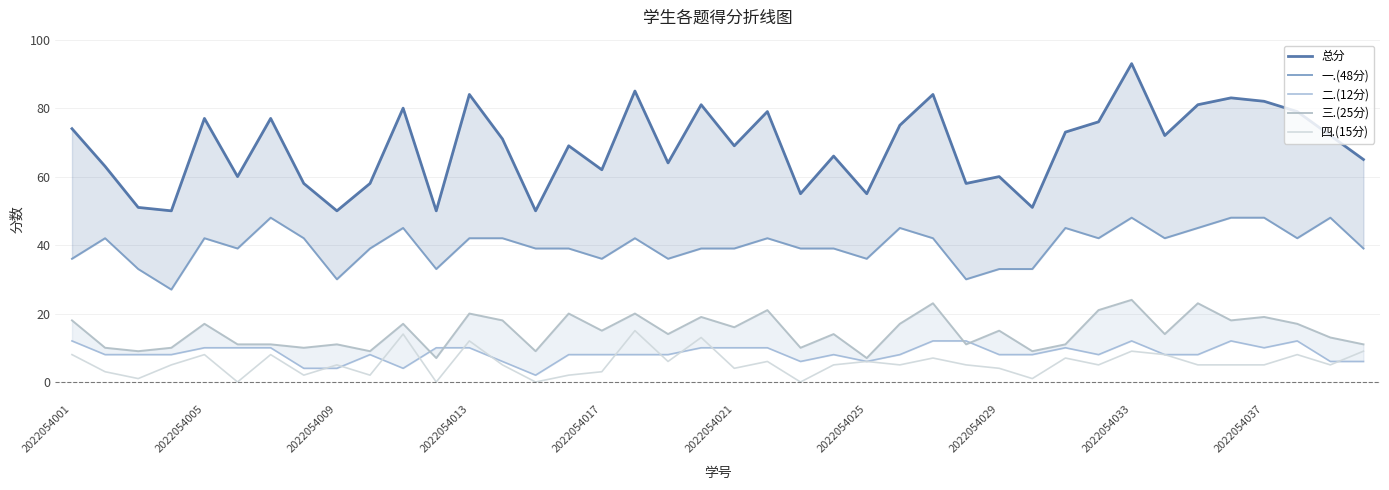

How many interior local valleys does the 四.(15分) series have?

13